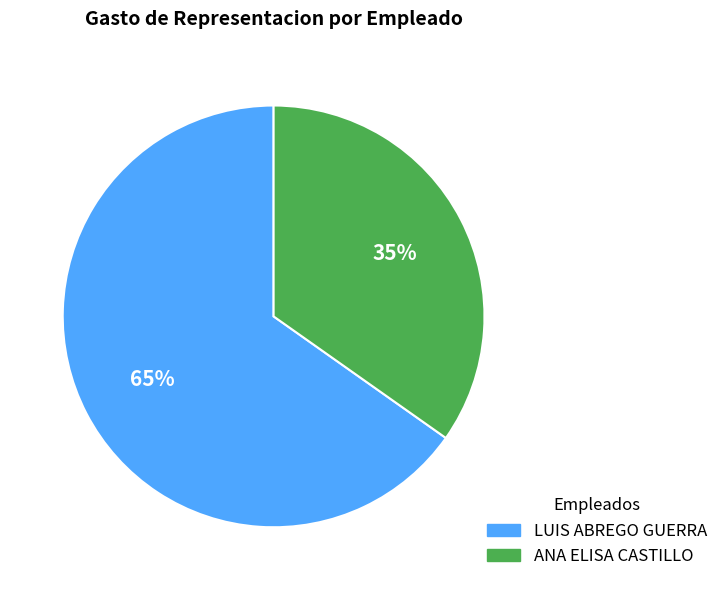

Does any single category account for the majority?

Yes